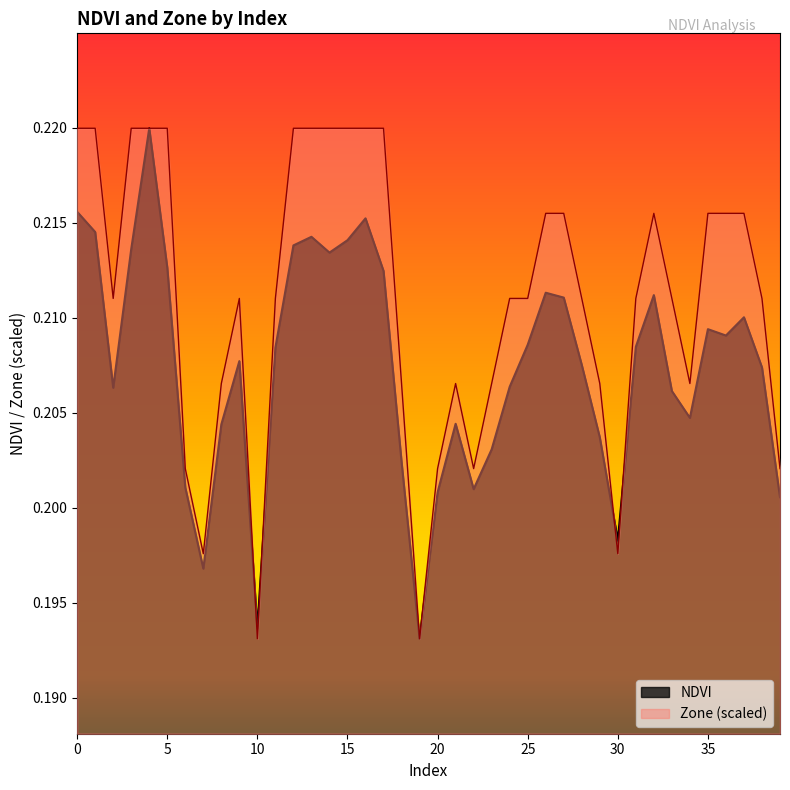

The value of NDVI at 2 is 0.1. True or false?

False